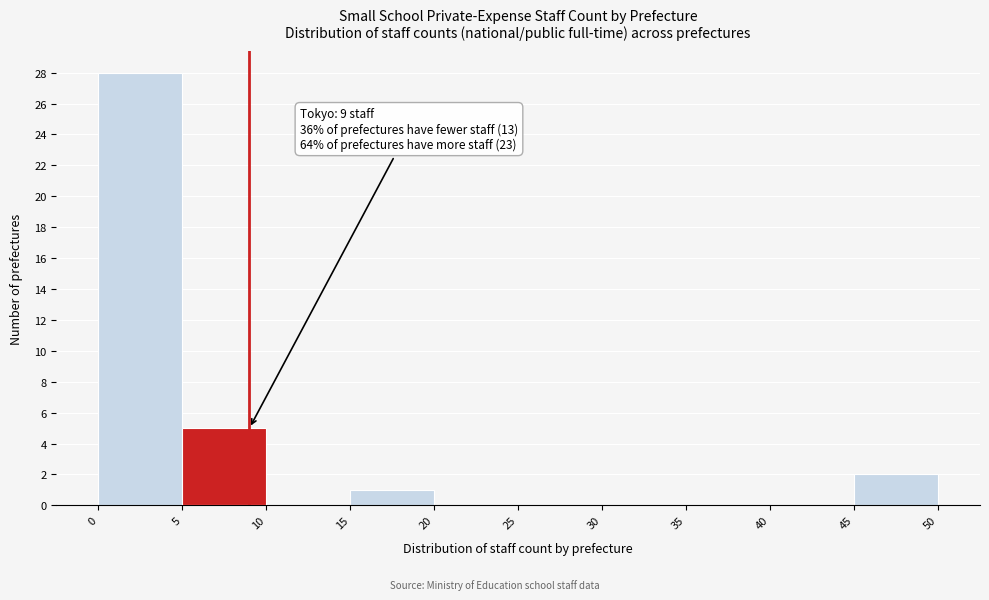

Which range on the x-axis has the tallest bar?

0 to 5